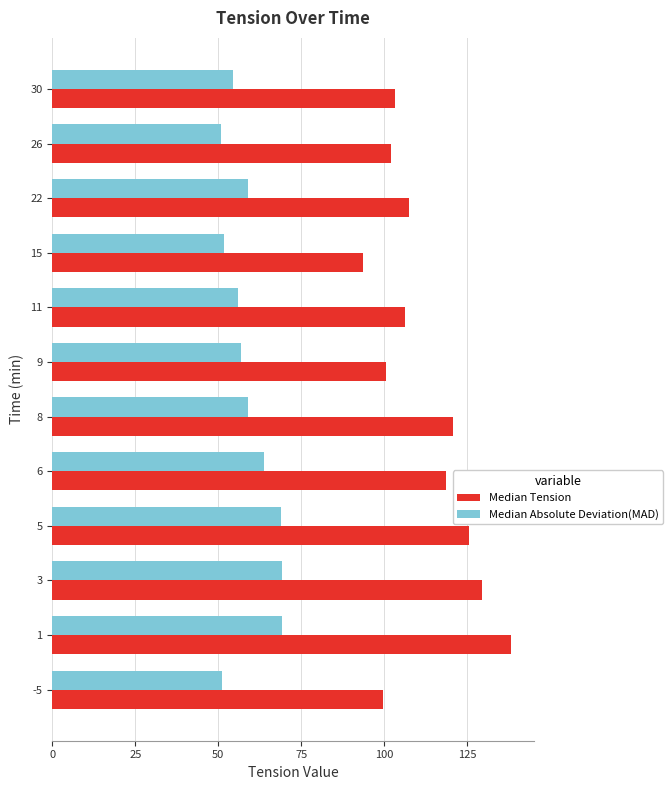

Which series has the largest range (max minus min)?

Median Tension